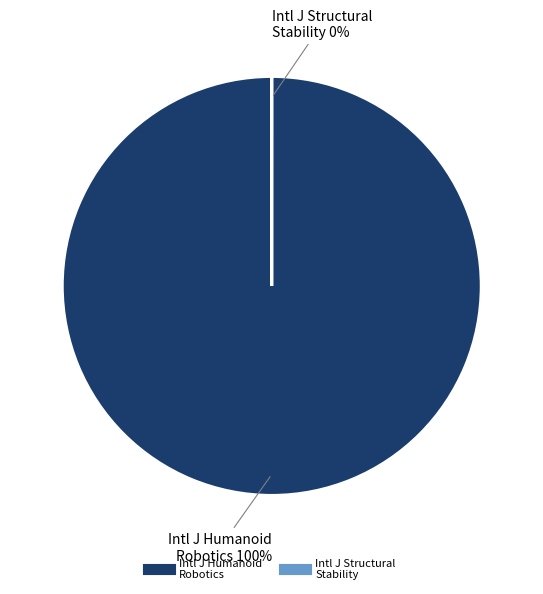

What is the ratio of the value at International Journal of Humanoid Robotics to the value at International Journal of Structural Stability?

47738.6